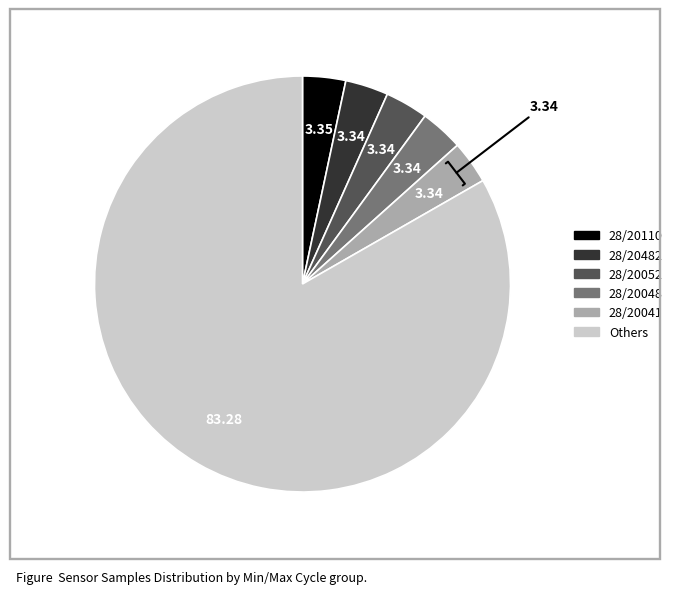

Is there any slice that represents more than half of the pie?

Yes